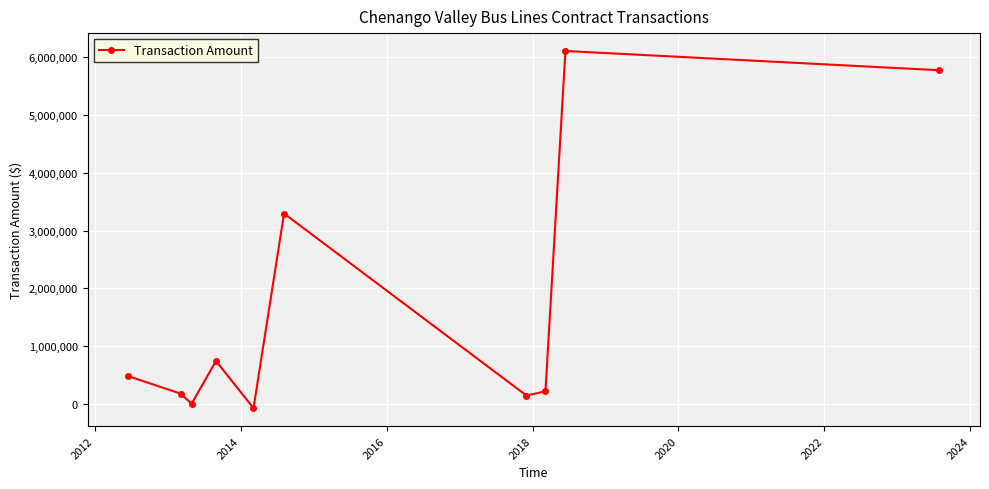

What is the greatest value displayed?

6112025.0